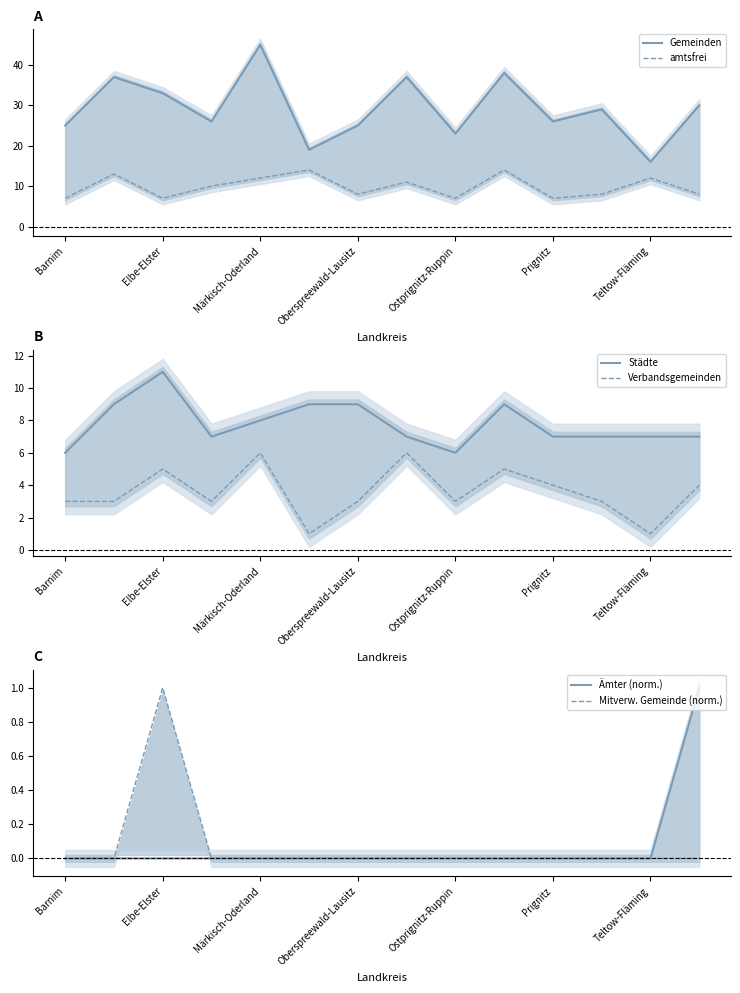

Is the value of amtsfrei at Teltow-Fläming greater than the value of Gemeinden at Märkisch-Oderland?

No